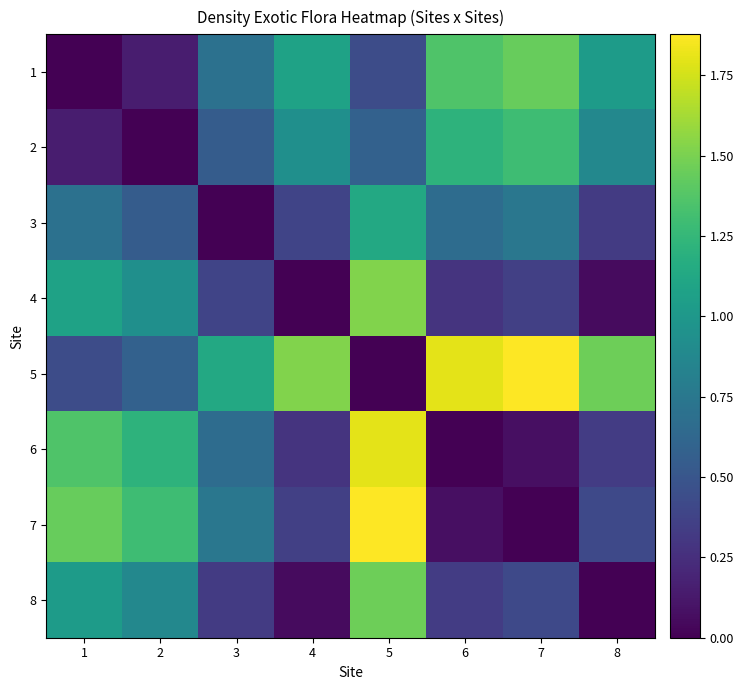

At how many categories does at least one series exceed 0?

8